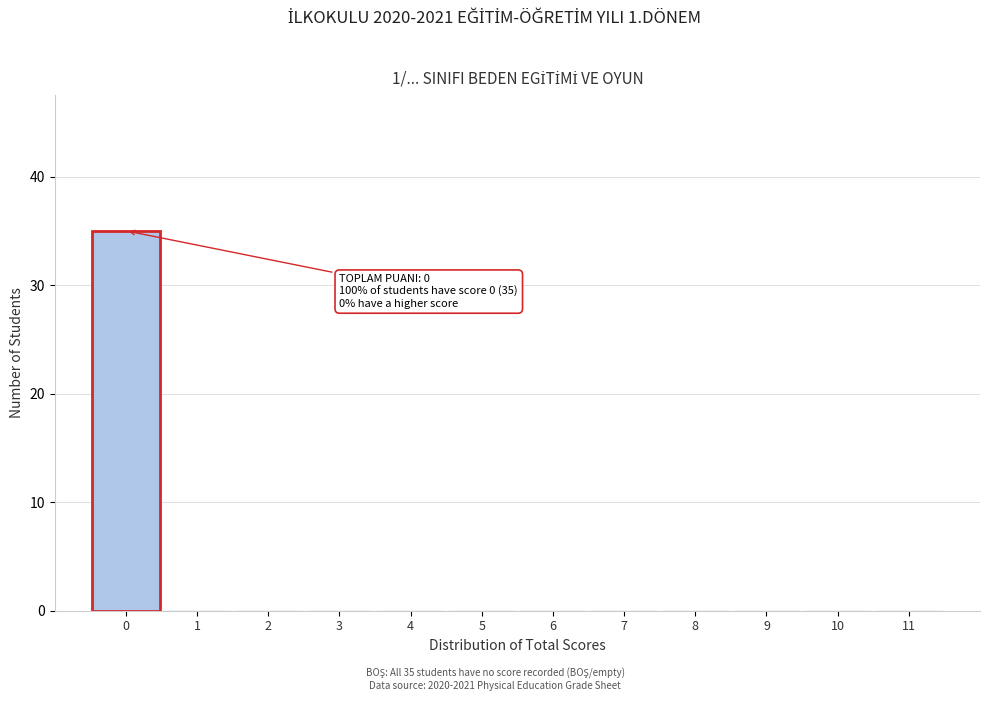

Which range on the x-axis has the tallest bar?

-0.5 to 0.5